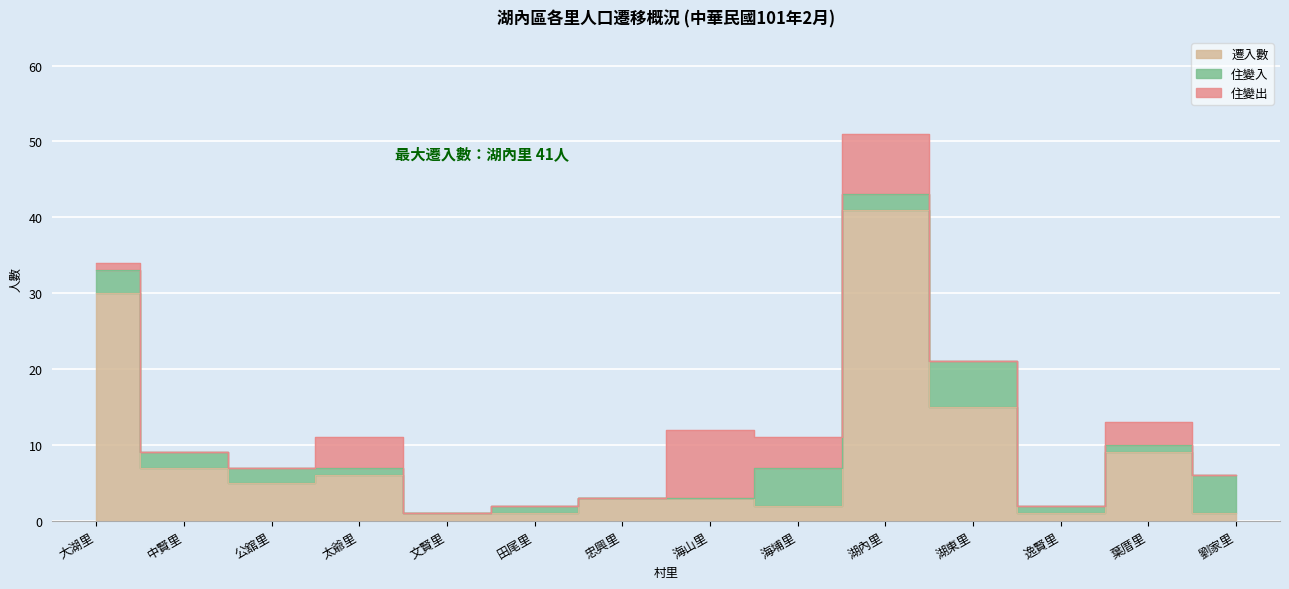

Which series has the largest range (max minus min)?

遷入數